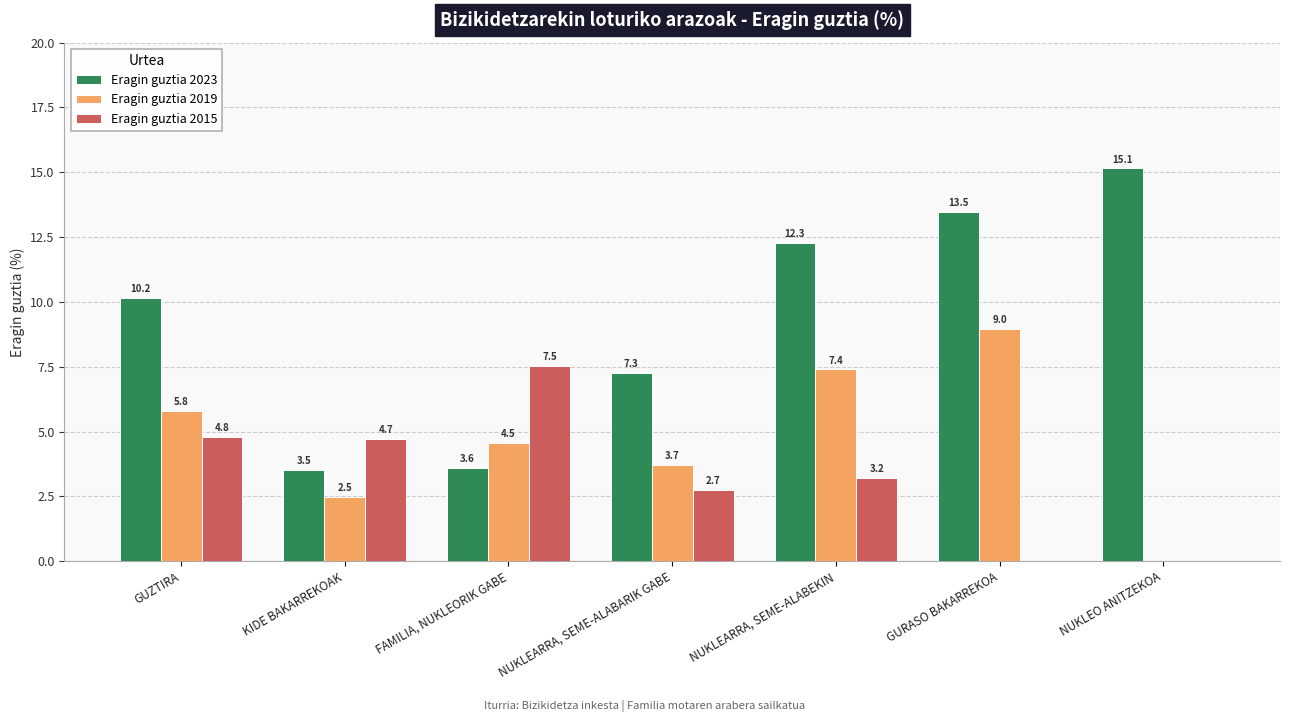

How many data points in Eragin guztia 2023 are above 10?

4